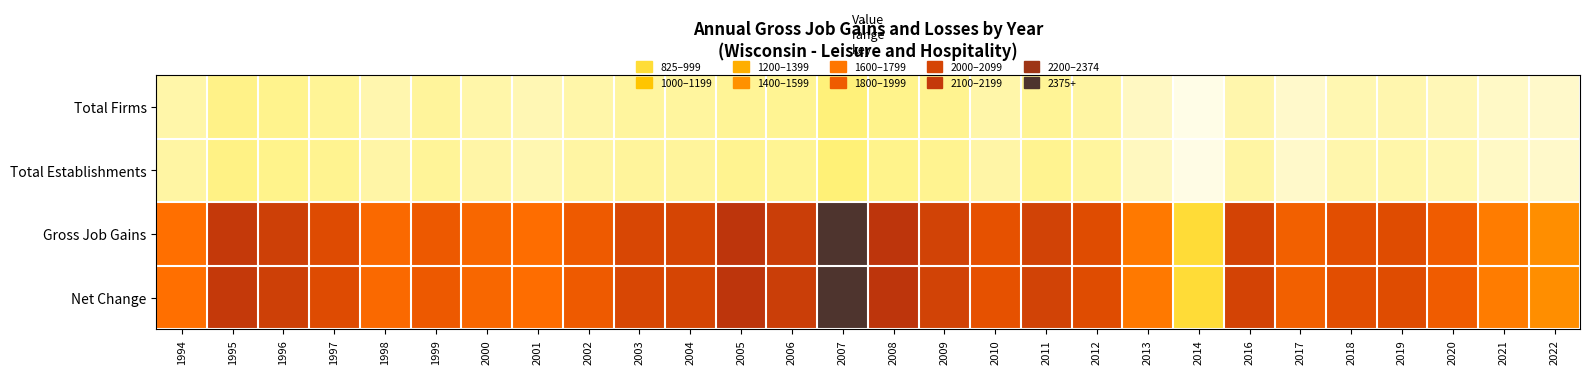

Reading left to right, what are all the values shown in this chart?

Total Firms: 1994=539	1995=638	1996=620	1997=597	1998=520	1999=582	2000=533	2001=500	2002=539	2003=569	2004=570	2005=598	2006=603	2007=679	2008=625	2009=609	2010=537	2011=597	2012=550	2013=457	2014=210	2016=525	2017=398	2018=506	2019=520	2020=495	2021=433	2022=406
Total Establishments: 1994=550	1995=642	1996=630	1997=612	1998=541	1999=588	2000=545	2001=513	2002=553	2003=579	2004=575	2005=615	2006=605	2007=684	2008=626	2009=609	2010=543	2011=610	2012=570	2013=469	2014=223	2016=555	2017=409	2018=529	2019=533	2020=506	2021=440	2022=408
Gross Job Gains: 1994=1654	1995=2102	1996=2038	1997=1940	1998=1691	1999=1819	2000=1709	2001=1657	2002=1813	2003=1974	2004=1991	2005=2135	2006=2055	2007=2375	2008=2133	2009=2013	2010=1891	2011=2017	2012=1934	2013=1573	2014=825	2016=2004	2017=1770	2018=1914	2019=1932	2020=1793	2021=1549	2022=1412
Net Change: 1994=1654	1995=2102	1996=2038	1997=1940	1998=1691	1999=1819	2000=1709	2001=1657	2002=1813	2003=1974	2004=1991	2005=2135	2006=2055	2007=2375	2008=2133	2009=2013	2010=1891	2011=2017	2012=1934	2013=1573	2014=825	2016=2004	2017=1770	2018=1914	2019=1932	2020=1793	2021=1549	2022=1412